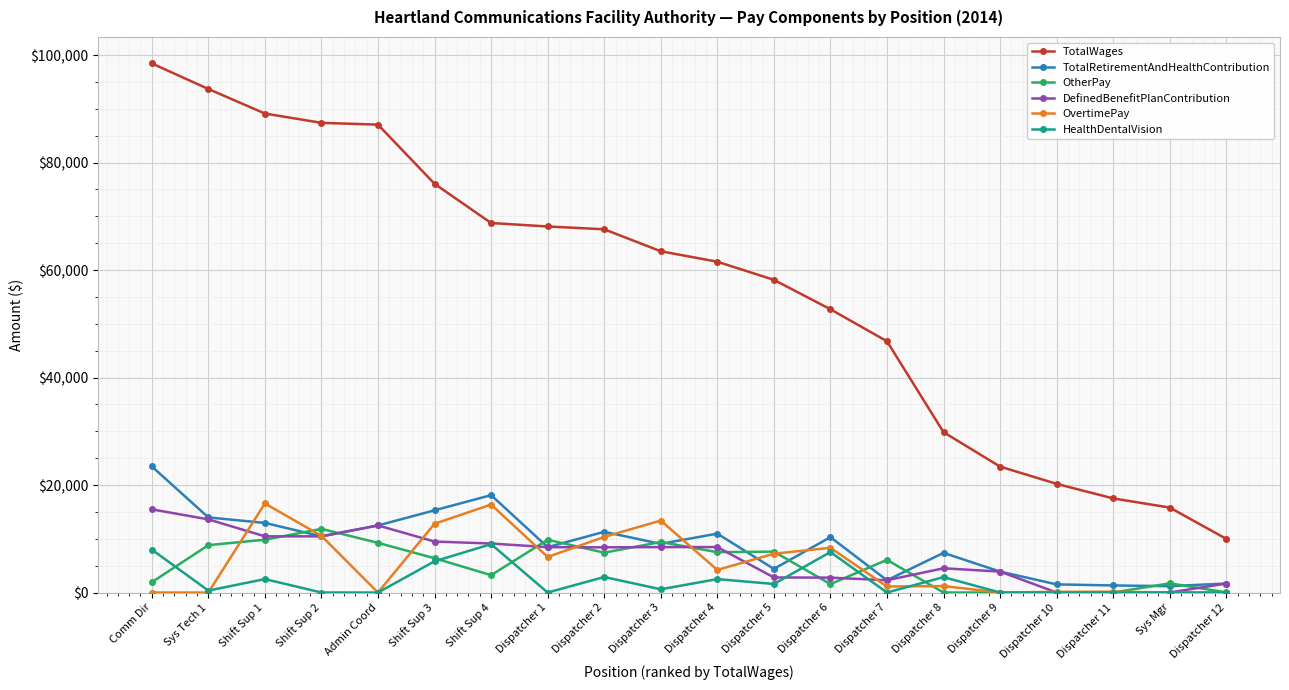

How many distinct data groups are displayed?

6